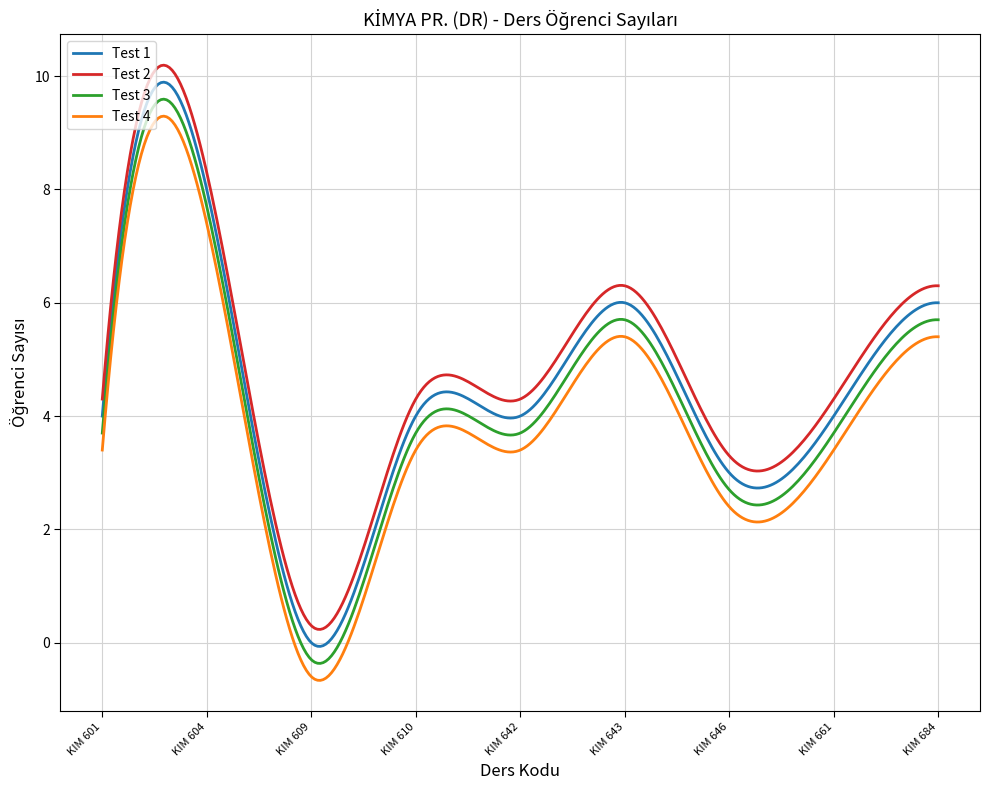

True or false: Test 4 and Test 2 cross at least once.

False